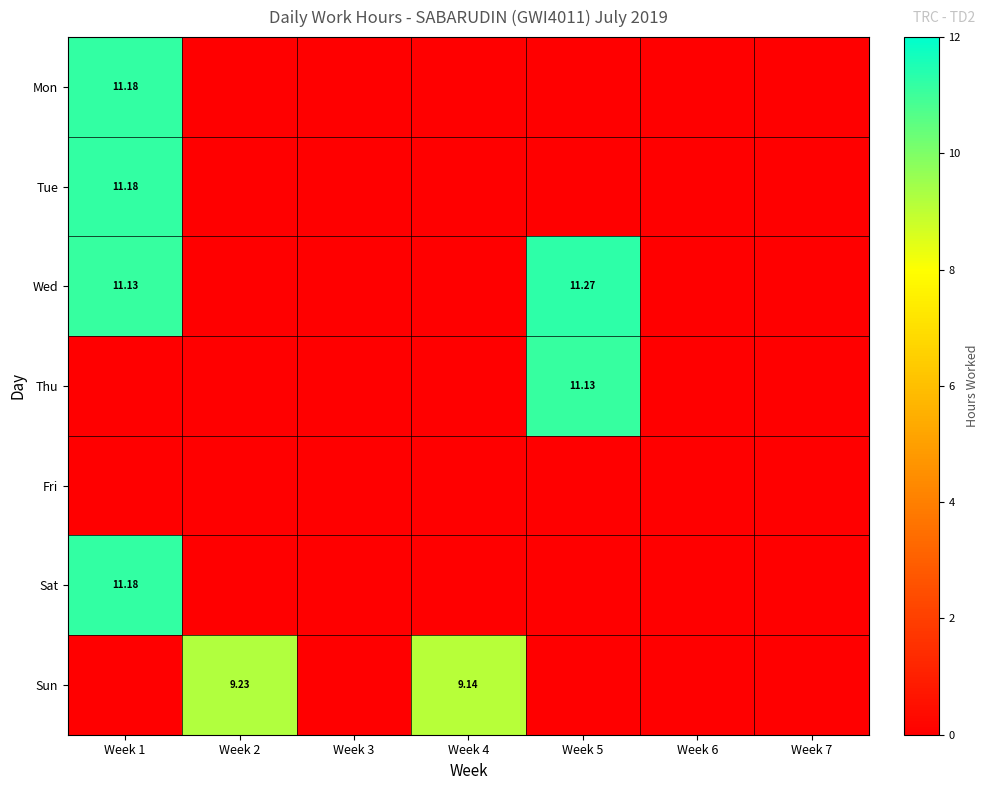

What is the difference between the maximum and minimum values in the Mon series?

11.2